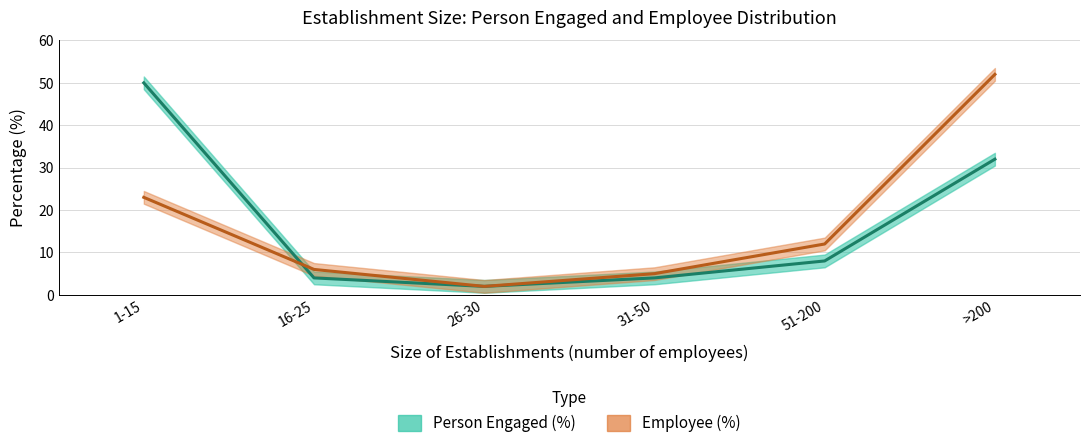

Which series has the largest total across all categories?

Person Engaged (%)